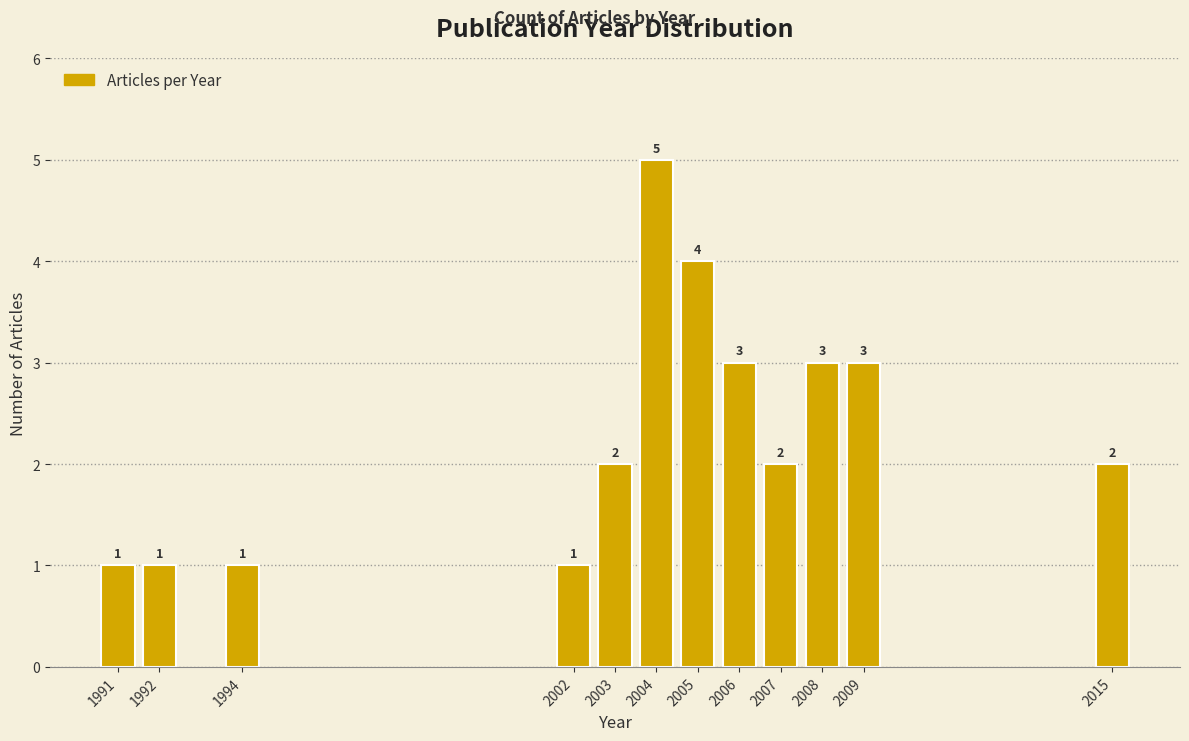

Reading left to right, extract all data points from this chart.

1991=1	1992=1	1994=1	2002=1	2003=2	2004=5	2005=4	2006=3	2007=2	2008=3	2009=3	2015=2